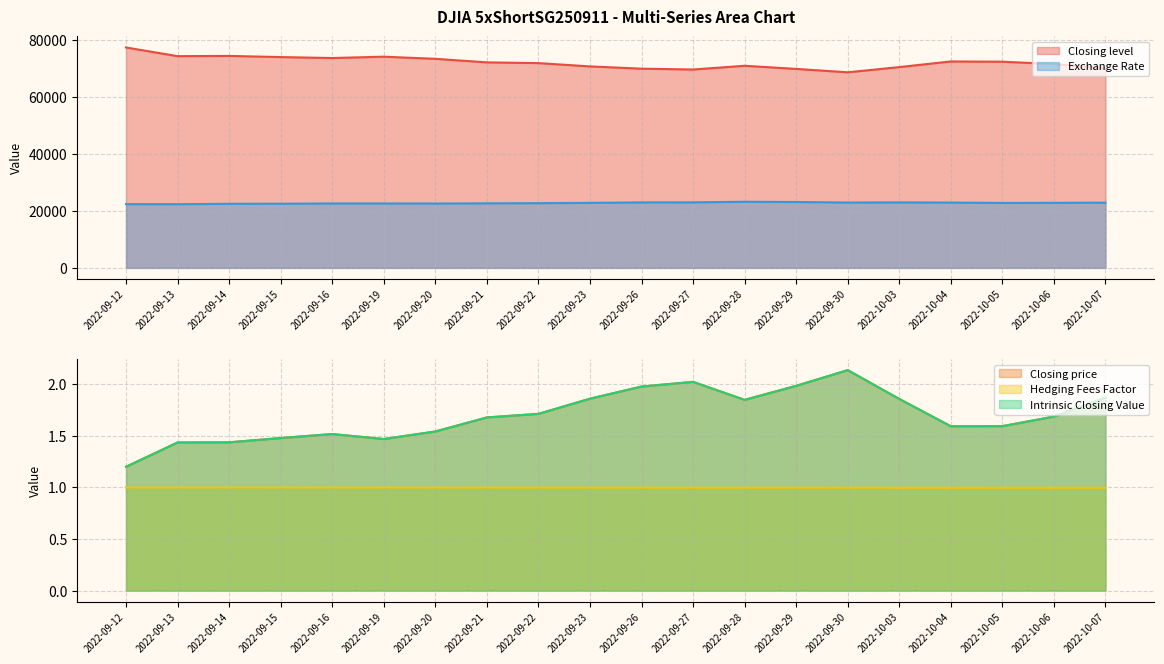

What is the highest value of the Hedging Fees Factor series?

1.0